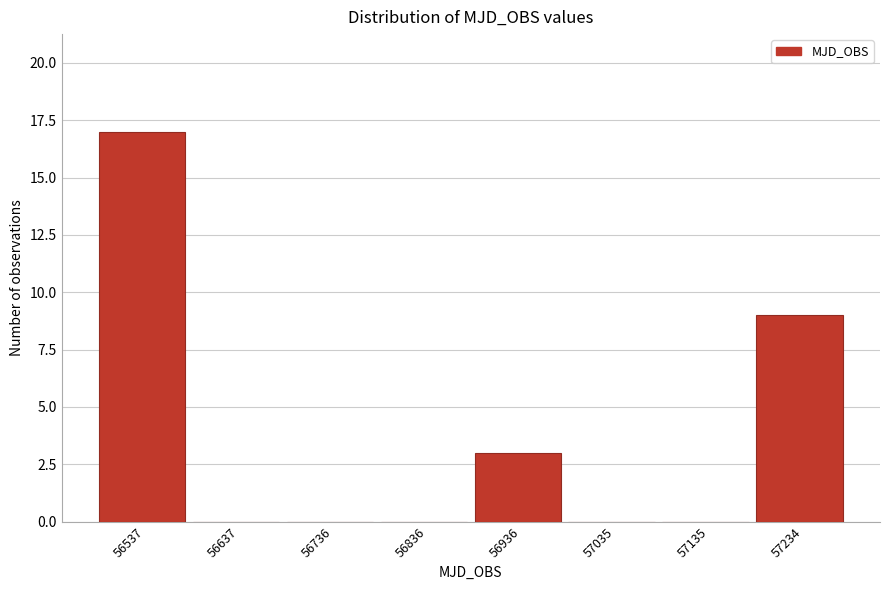

Reading right to left, extract all data points from this chart.

57234=9	57135=0	57035=0	56936=3	56836=0	56736=0	56637=0	56537=17